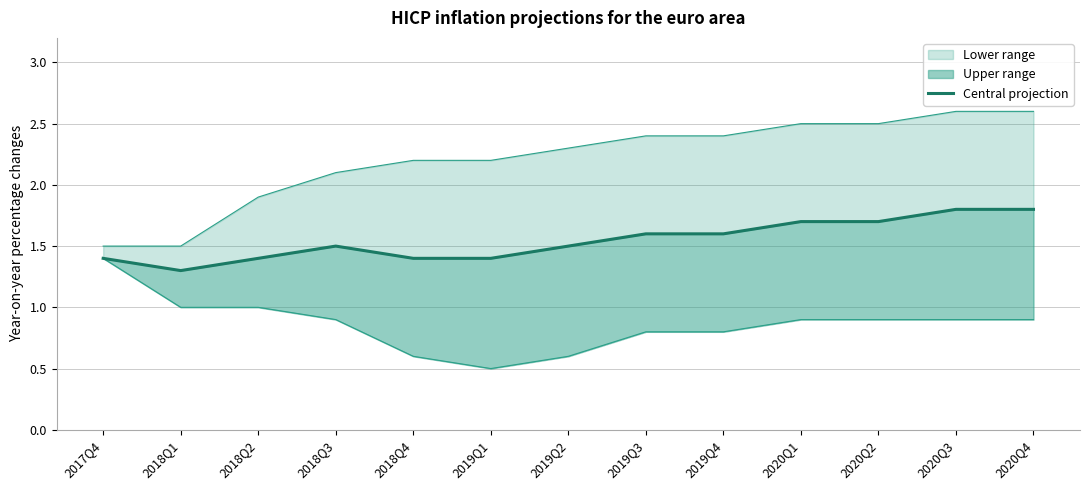

What is the label of the 12th point from the left?

2020Q3